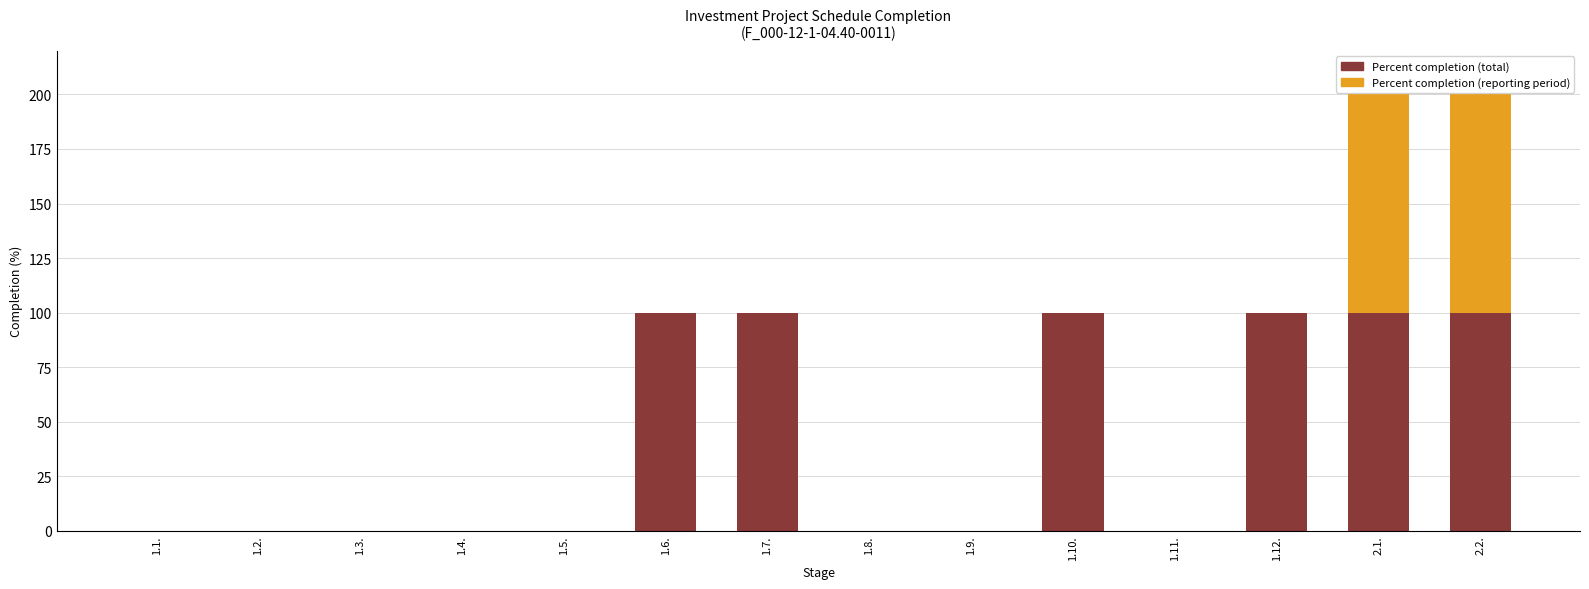

Are the bars horizontal?

No